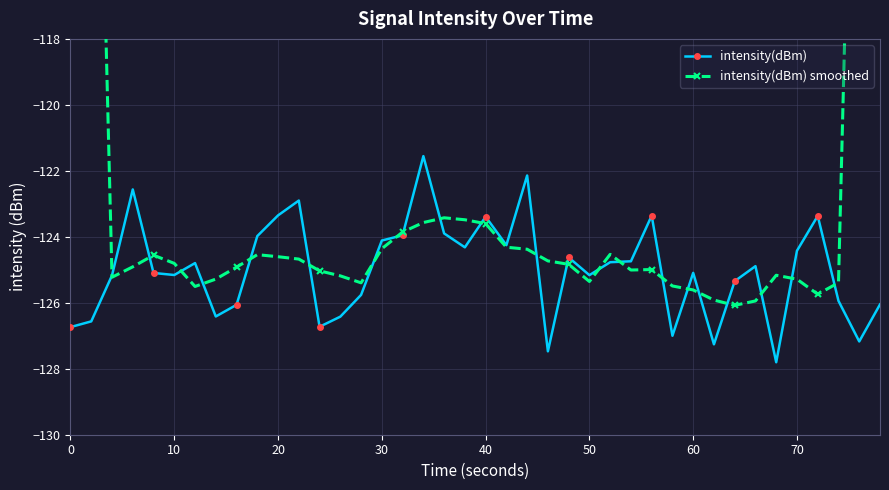

What is the sum of all intensity(dBm) smoothed values?

-4847.9